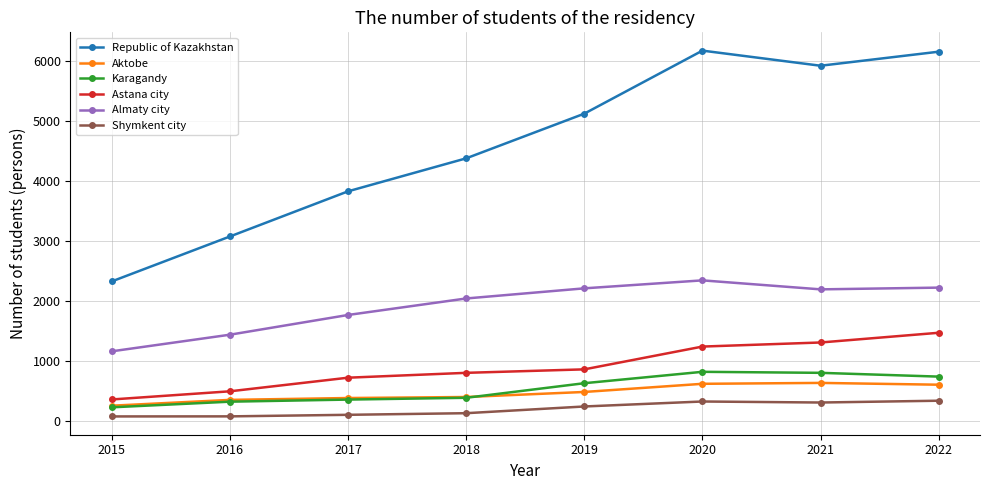

The value of Almaty city at 2017 is 1210. True or false?

False